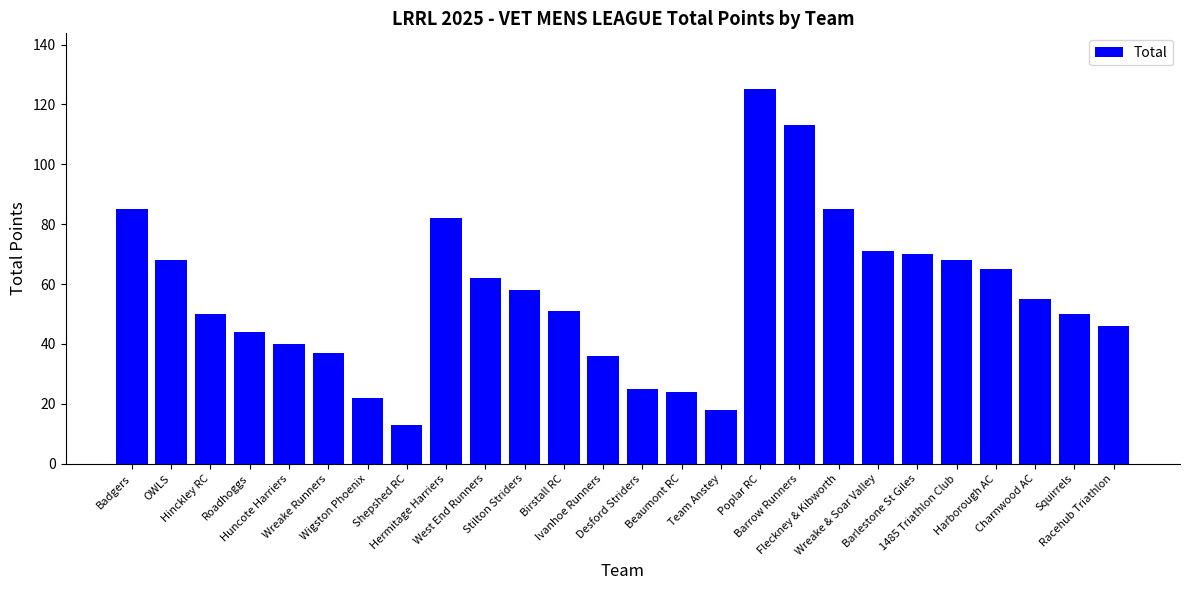

What is the sum of all values?

1463